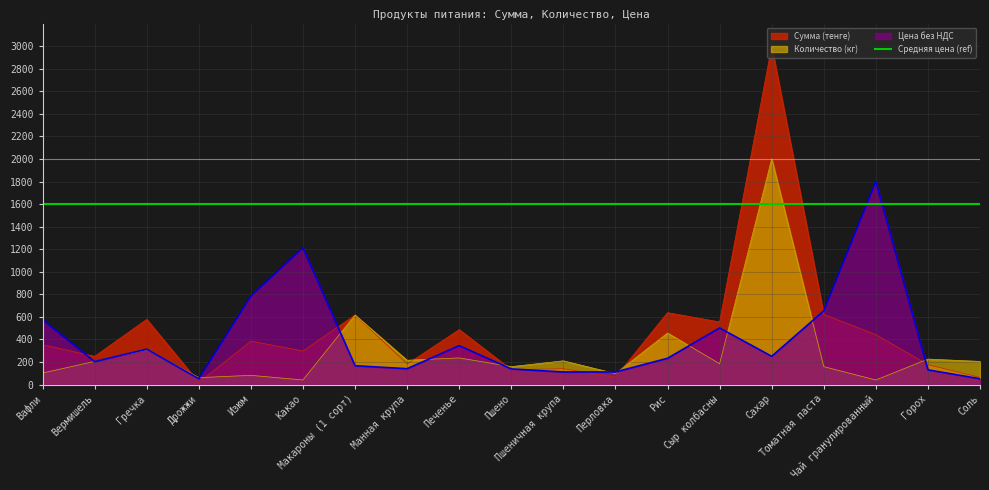

Where is Сумма (тенге) nearest to the value 1509?

Рис